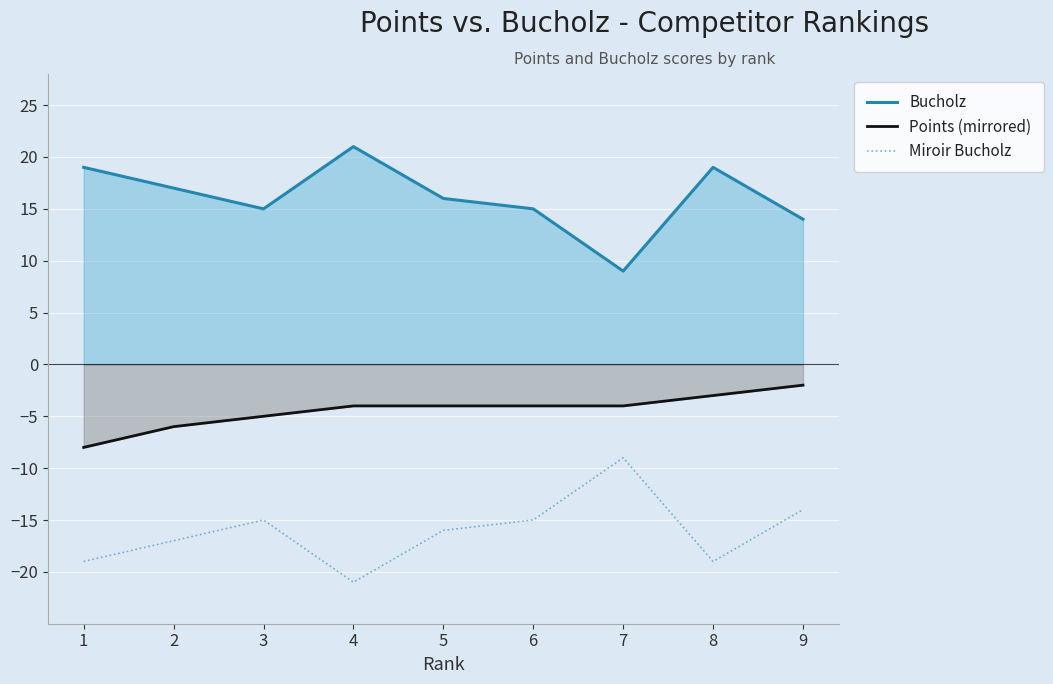

What is the average value of the Bucholz series?

16